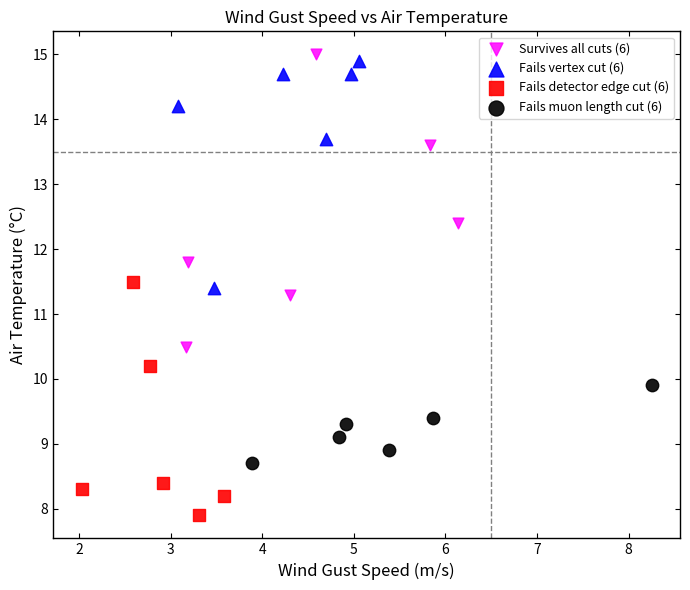

Which series contains the lowest Y value?

Fails detector edge cut (6)